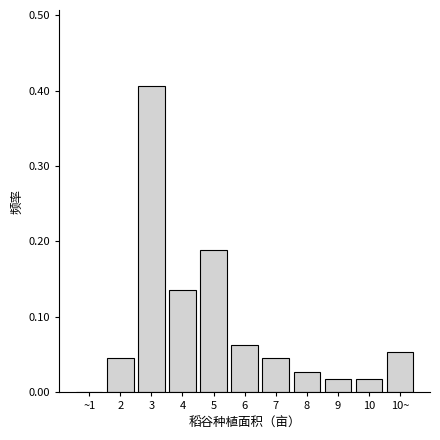

Is it true that the value at ~1 is -0.2?

False